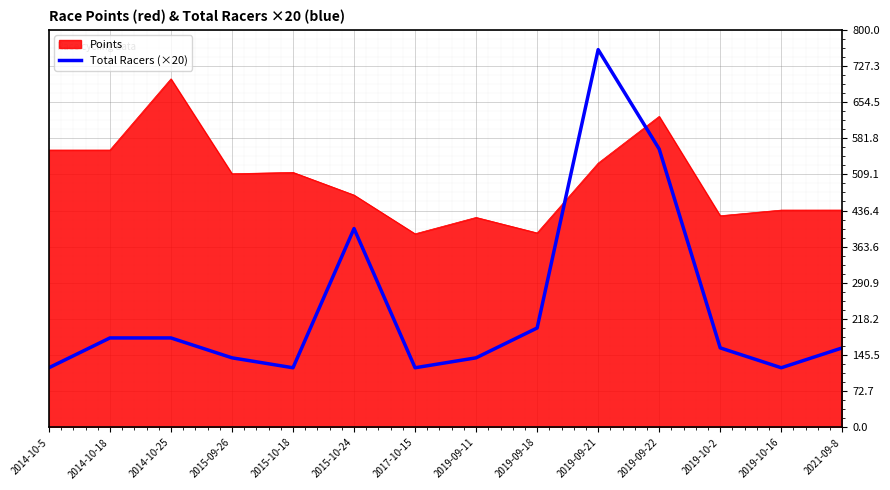

What is the total value across all series at 2019-10-16?

557.2